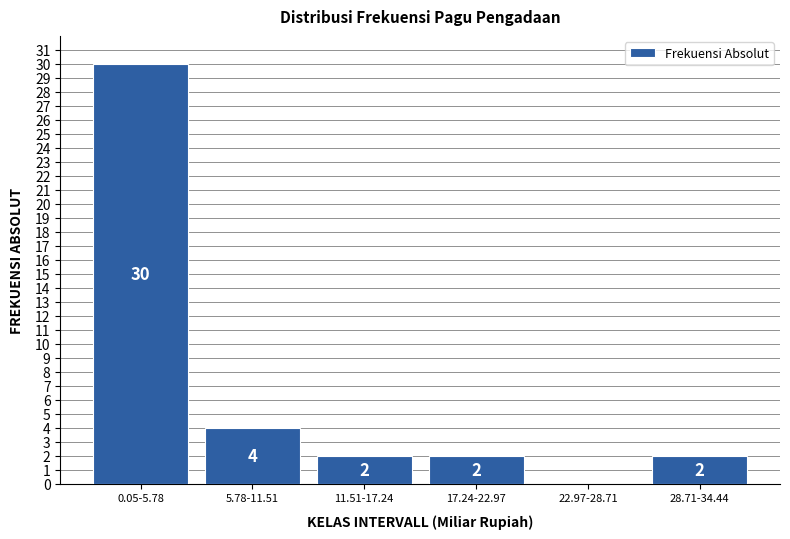

Reading left to right, list all the values displayed in this chart.

0.05-5.78=30	5.78-11.51=4	11.51-17.24=2	17.24-22.97=2	22.97-28.71=0	28.71-34.44=2